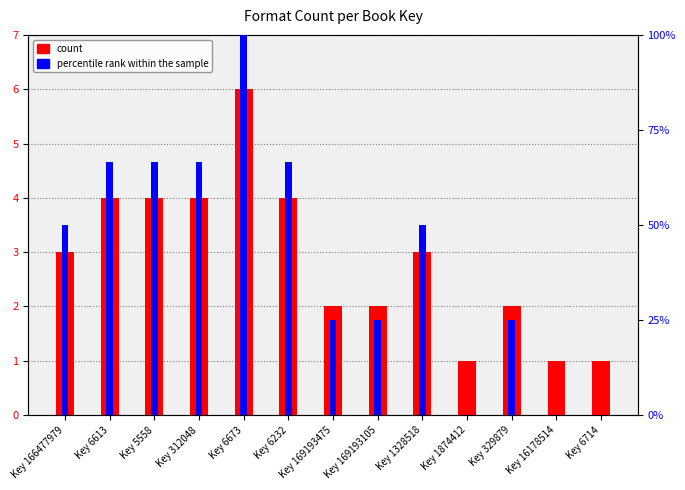

List the series in order of their peak value, lowest first.

count, percentile rank within the sample